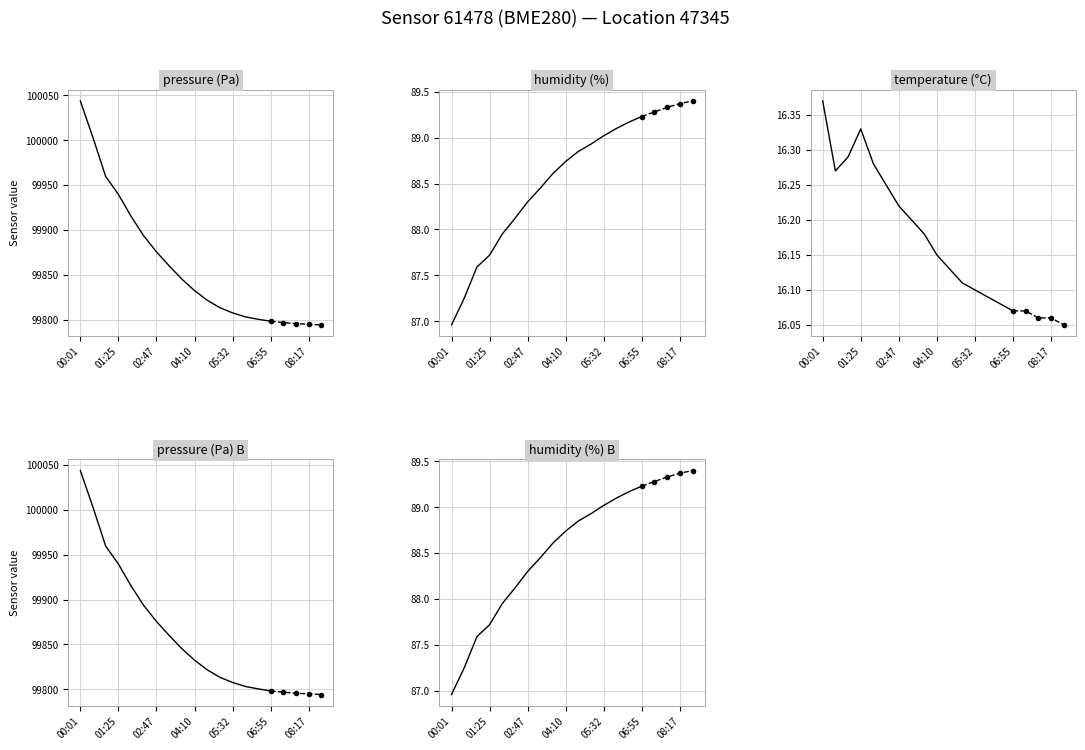

Which series has the widest spread of values?

pressure